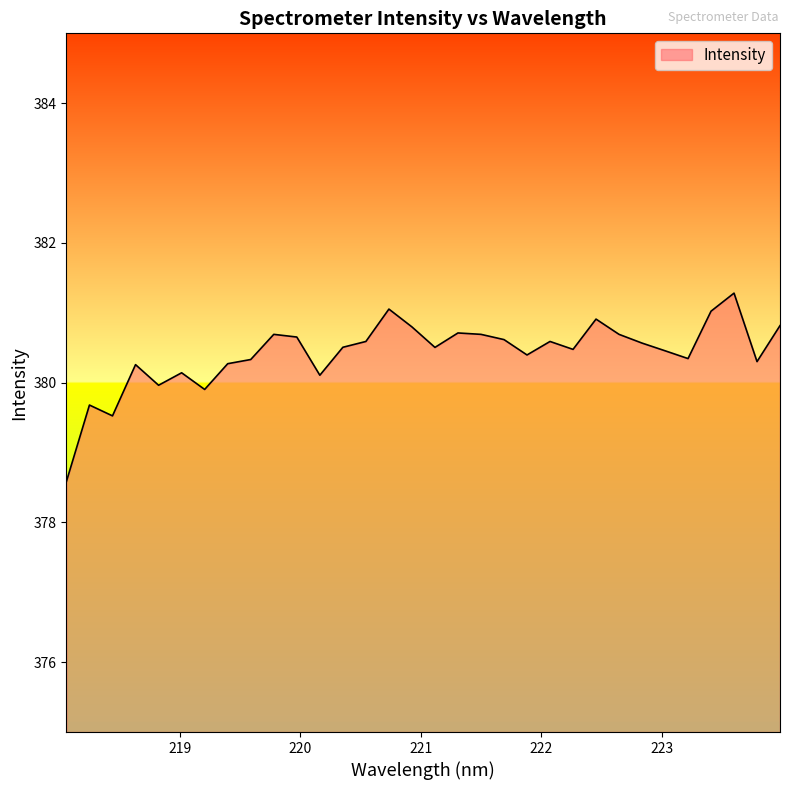

What is the difference between the maximum and minimum values?

2.7